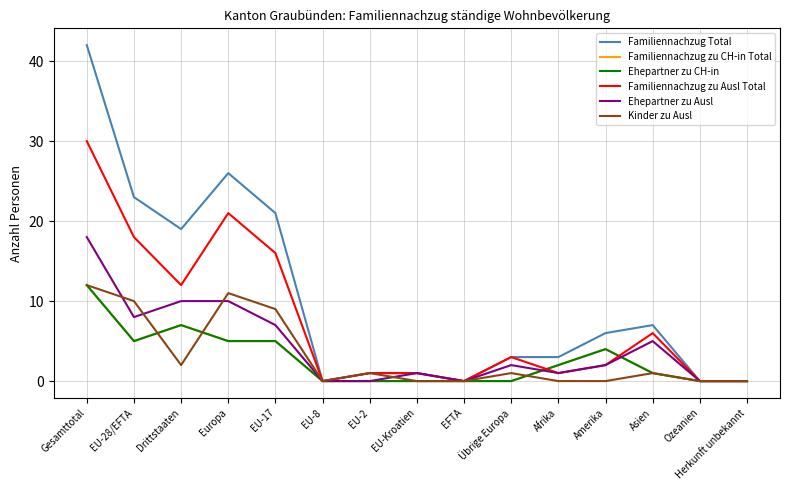

True or false: Familiennachzug zu Ausl Total and Kinder zu Ausl cross at least once.

False